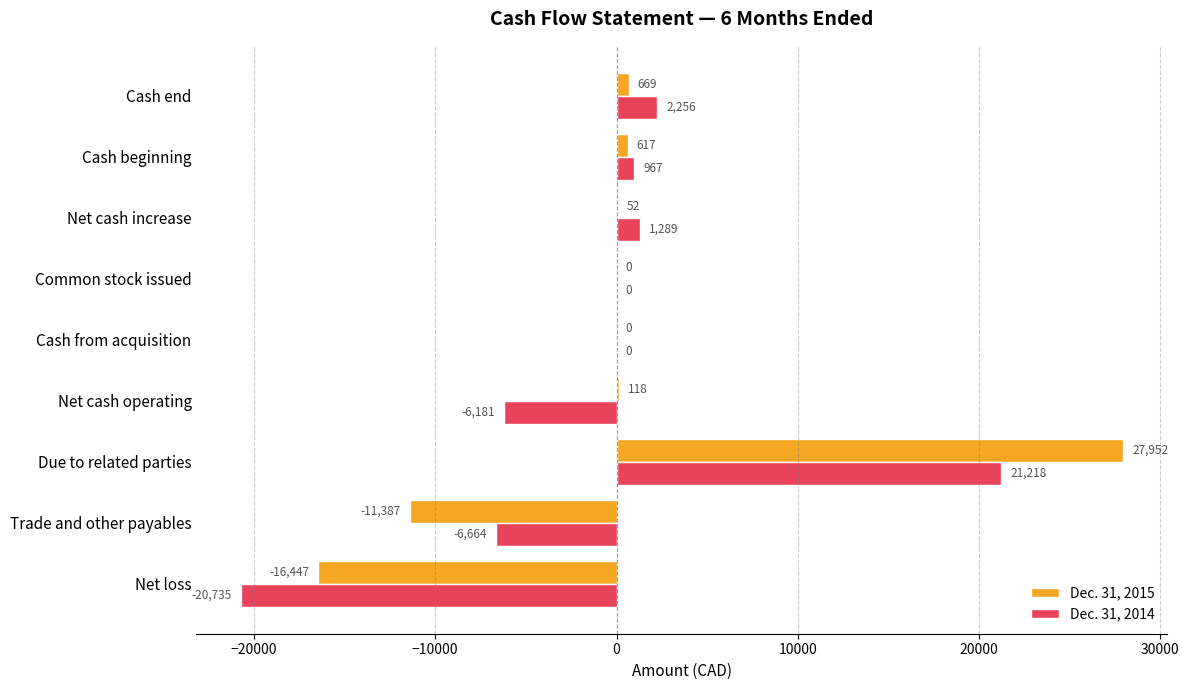

What are all the series names shown in the legend?

Dec. 31, 2015, Dec. 31, 2014